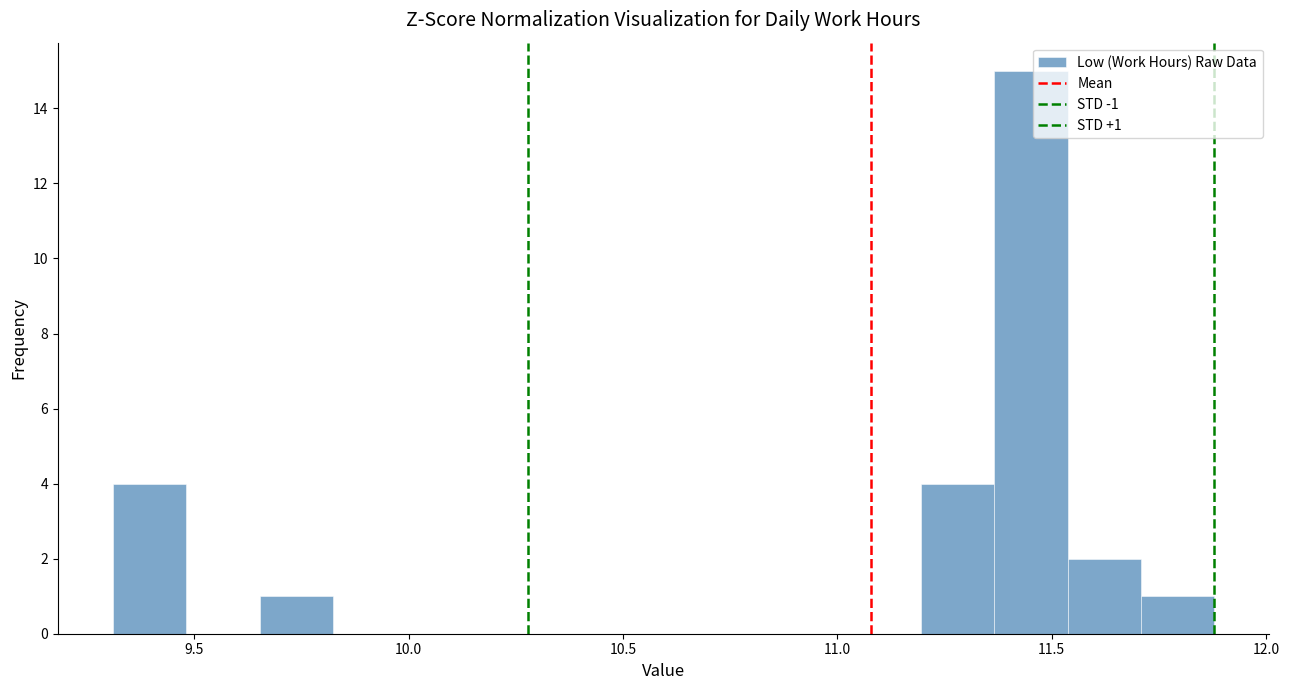

Read against the x-axis, roughly where is the centre of the tallest bar?

11.45